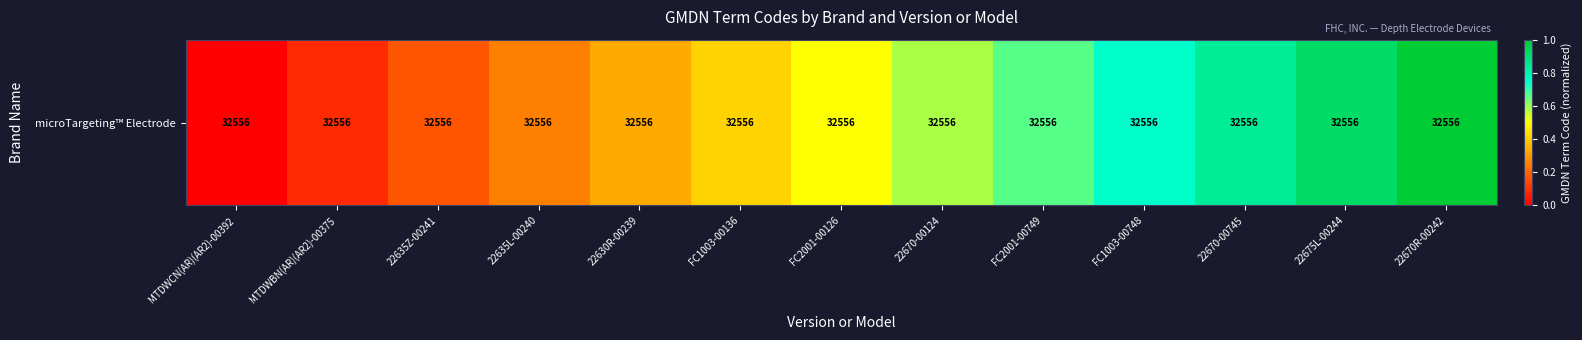

What is the greatest value displayed?

1.0